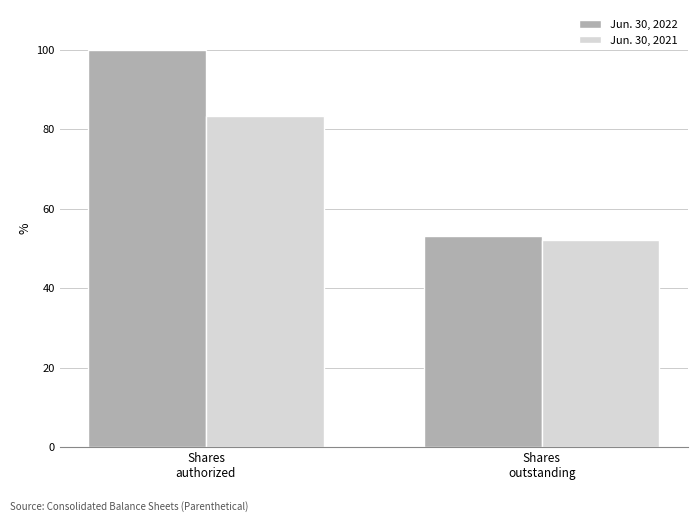

What is the label of the 2nd bar from the left?

Shares
outstanding